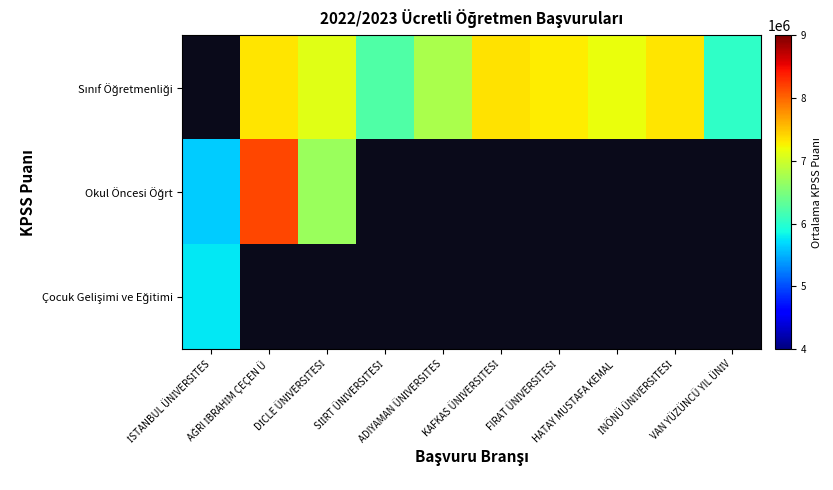

What is the difference between the Sınıf Öğretmenliği values at HATAY MUSTAFA KEMAL and VAN YÜZÜNCÜ YIL ÜNİV?

1117154.0